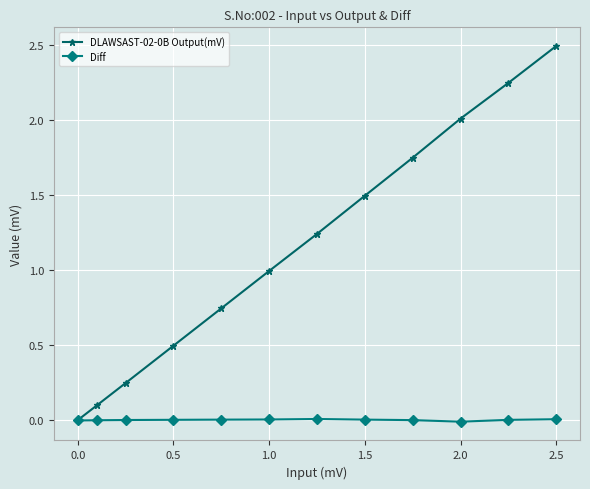

True or false: DLAWSAST-02-0B Output(mV) has more than 2 interior local peaks.

False